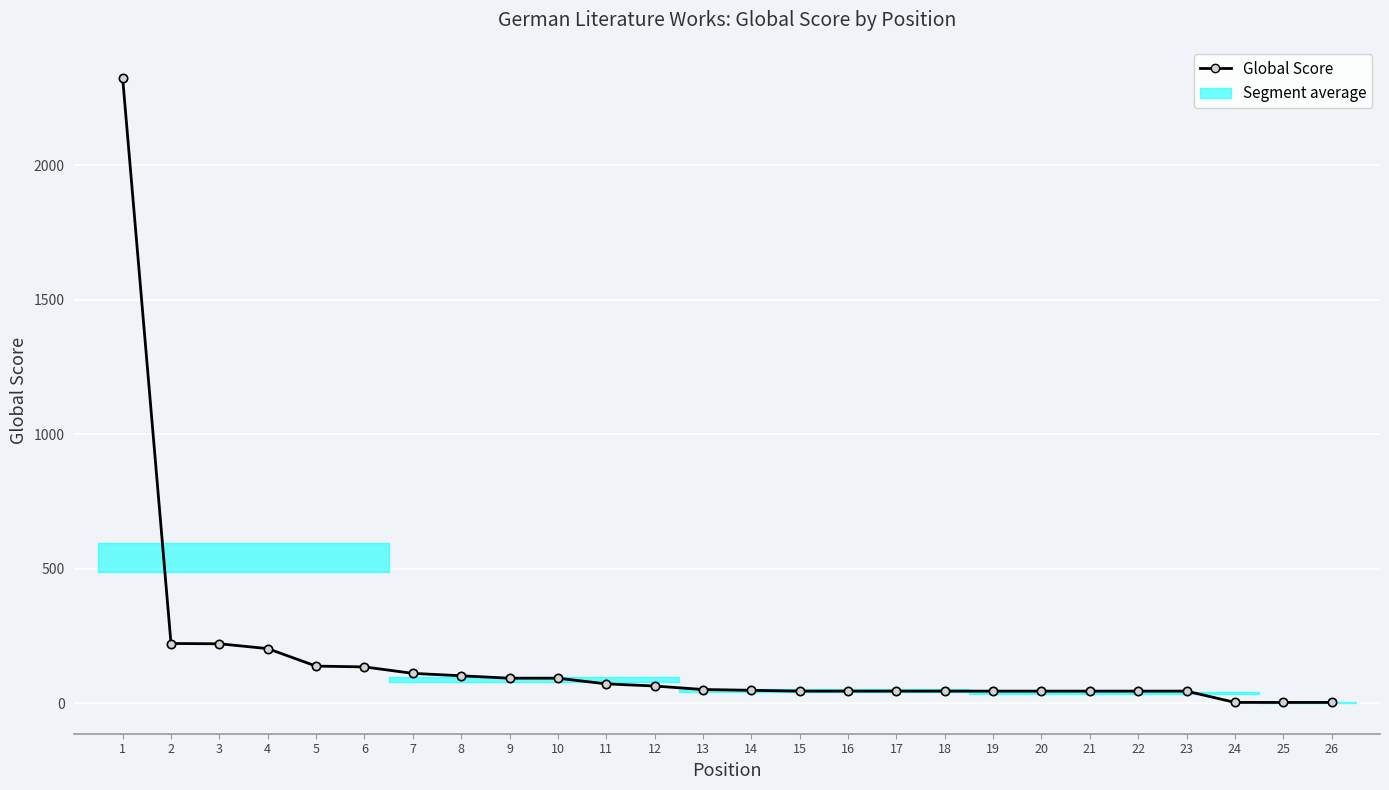

How many lines are shown in the chart?

1